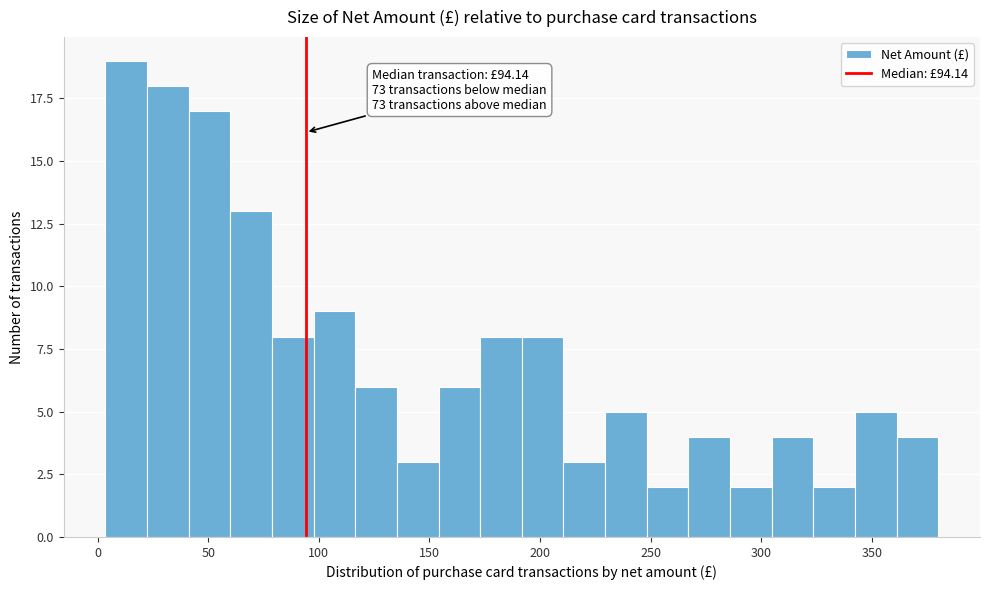

Read against the x-axis, roughly where is the centre of the tallest bar?

15